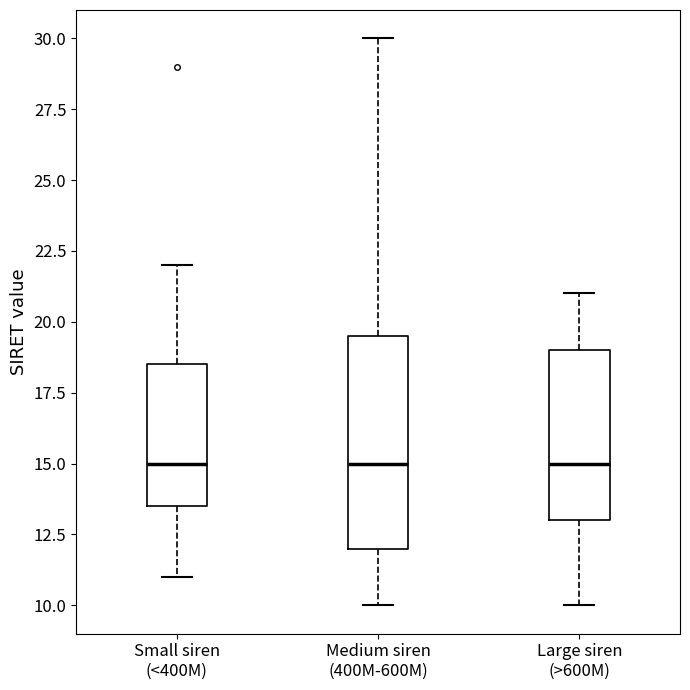

Reading left to right, read every box against the y-axis: the position of its median line, the range the box covers, and the ends of its whiskers. The values are not printed on the chart, so give them approximately, as read against the axis.

Small siren (<400M): median 15.0, box 13.5 to 18.5, whiskers 11.0 to 22.0
Medium siren (400M-600M): median 15.0, box 12.0 to 19.5, whiskers 10.0 to 30.0
Large siren (>600M): median 15.0, box 13.0 to 19.0, whiskers 10.0 to 21.0